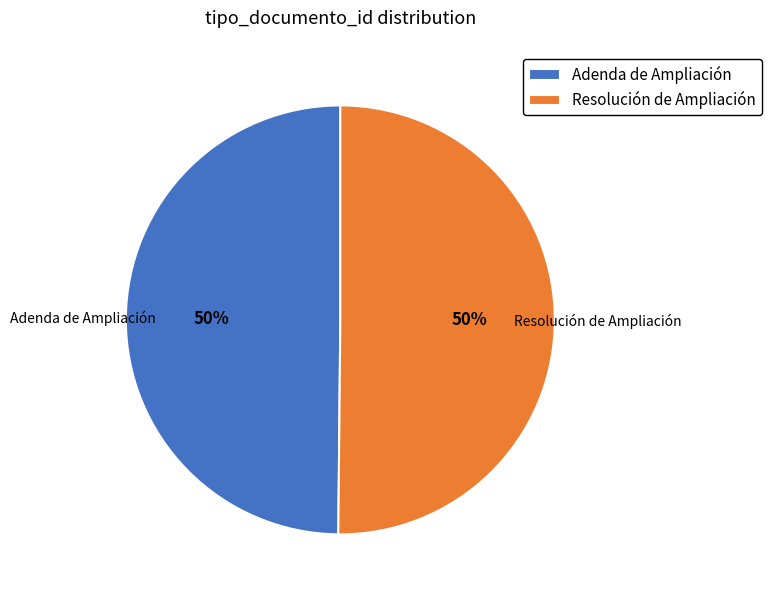

To the nearest percent, what portion does Adenda de Ampliación represent?

50%